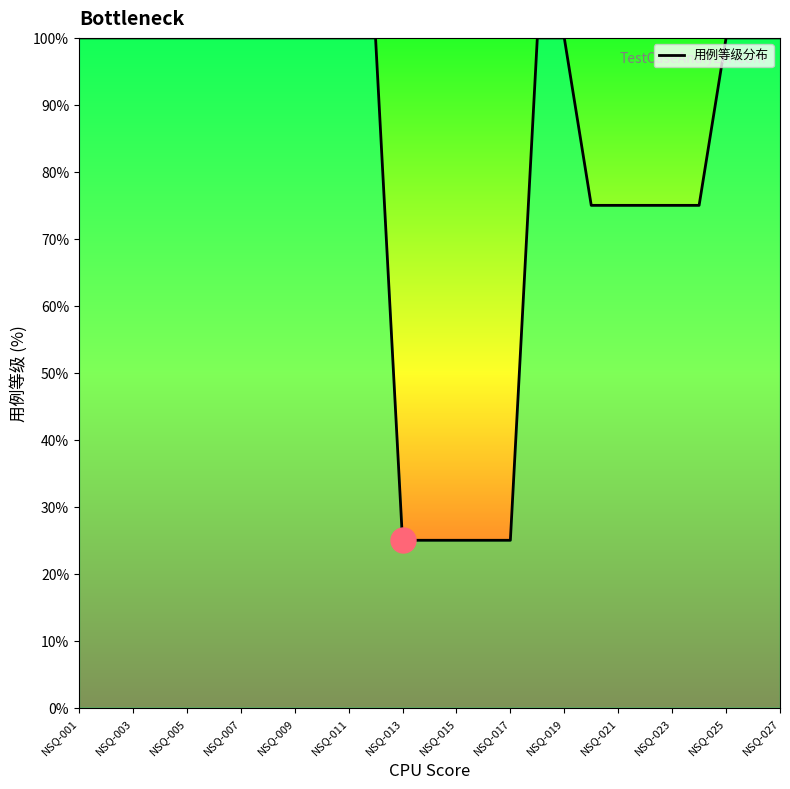

What is the minimum value shown in the chart?

25